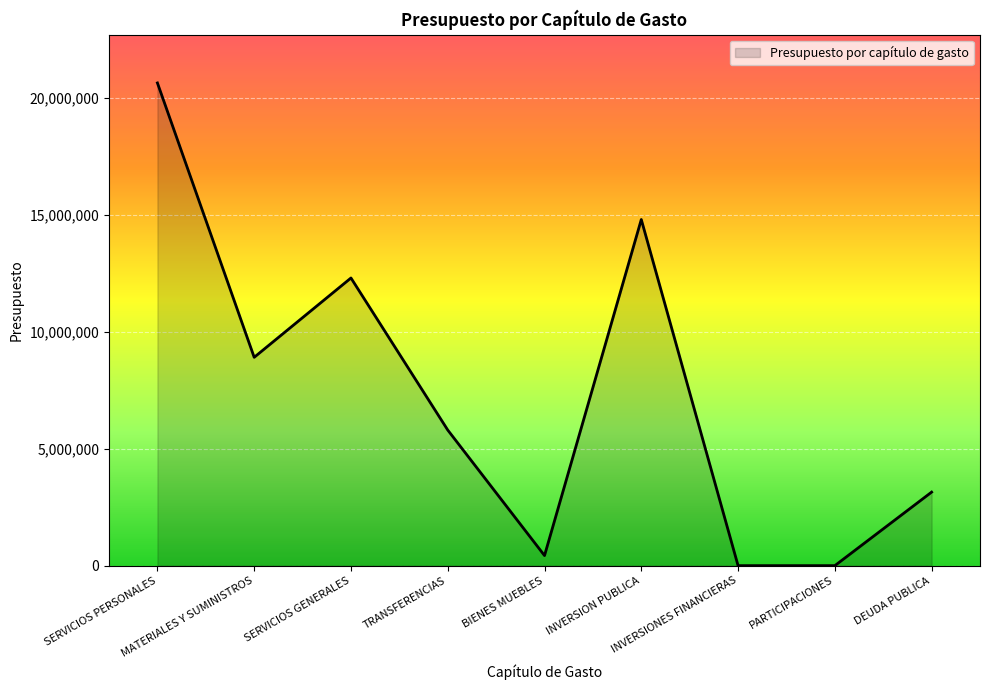

What is the sum of the values at PARTICIPACIONES and TRANSFERENCIAS?

5797036